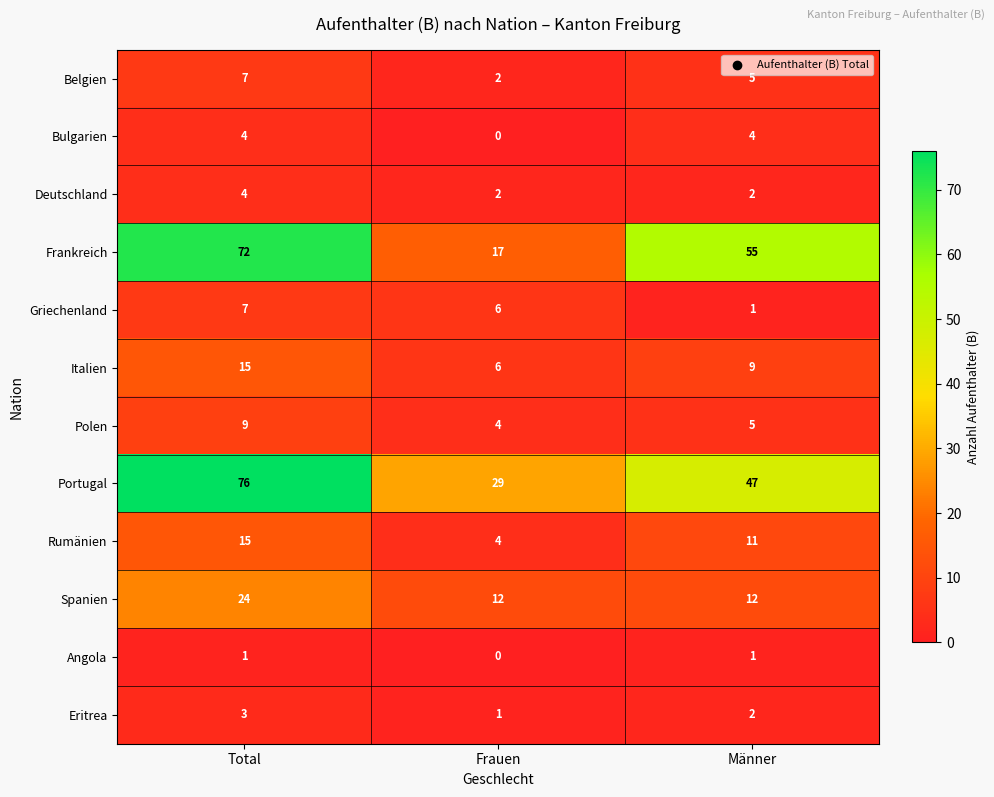

What is the sum of all Polen values?

18